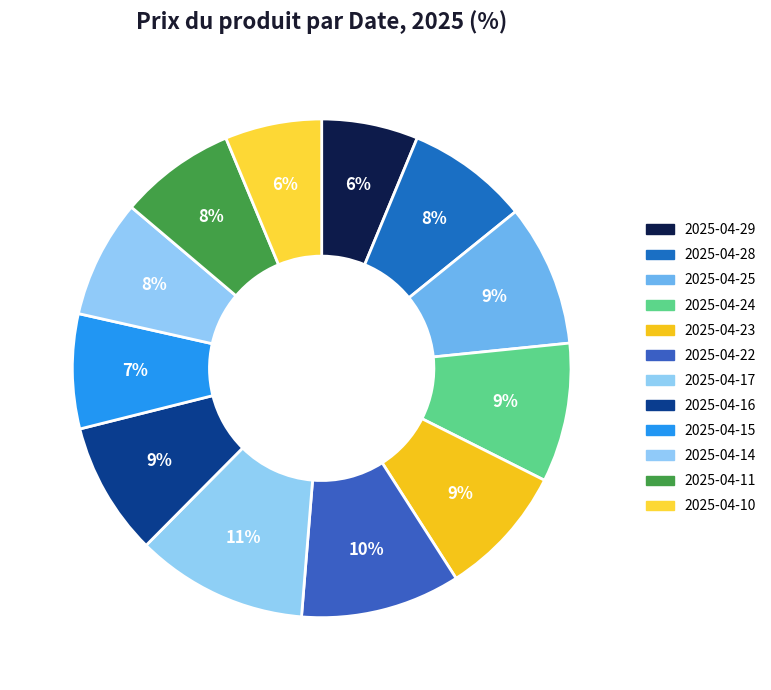

How many slices are in this pie chart?

12